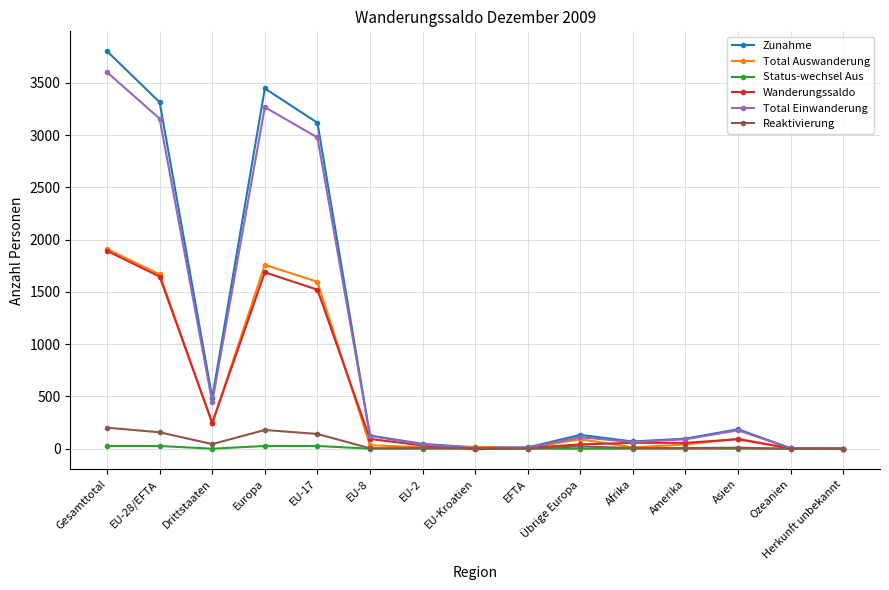

Where does the Total Einwanderung series first go above 110?

Gesamttotal